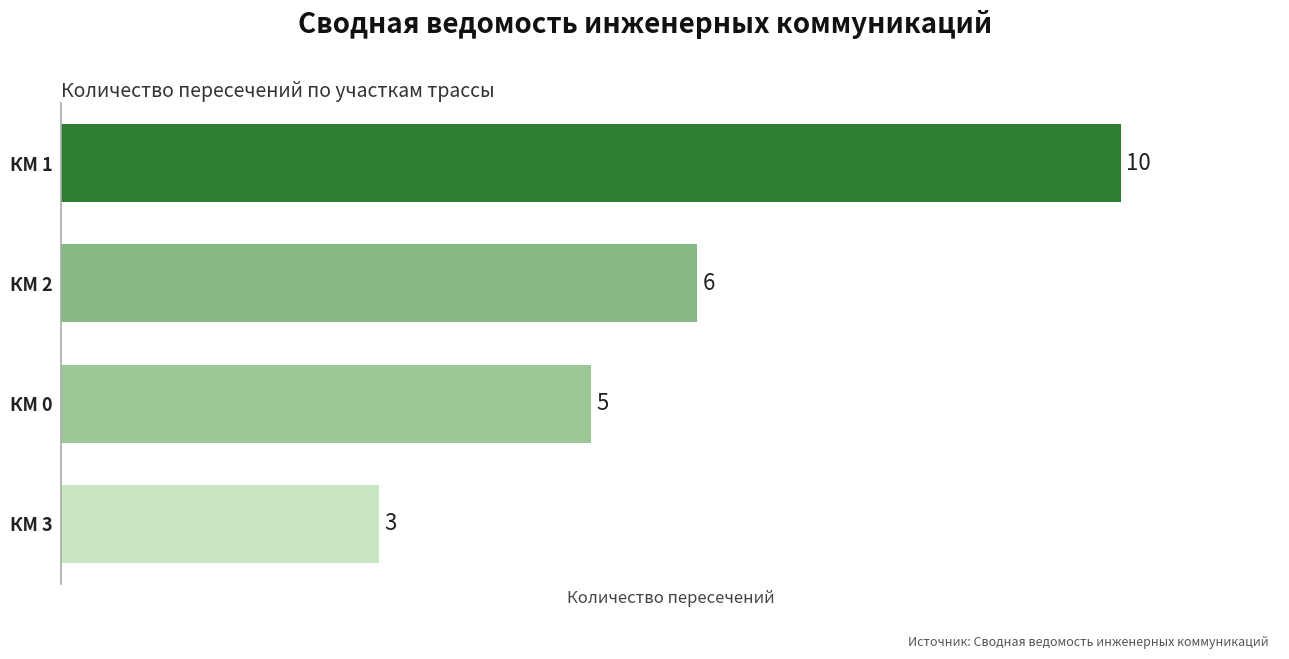

Rank the categories by value from lowest to highest.

КМ 3, КМ 0, КМ 2, КМ 1